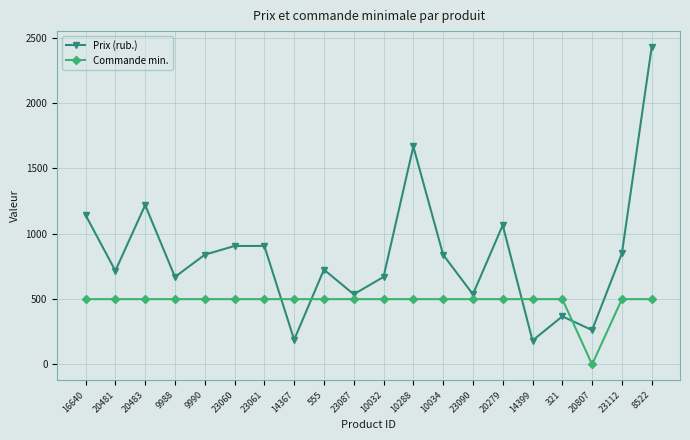

After their last crossing, which series has the higher values: Commande min. or Prix (rub.)?

Prix (rub.)